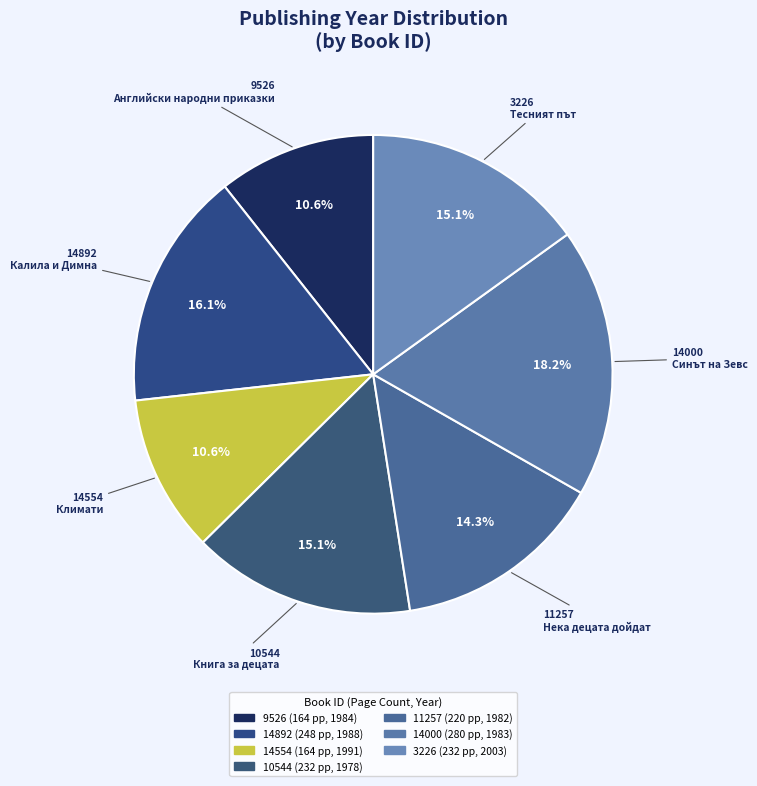

How many slices are in this pie chart?

7